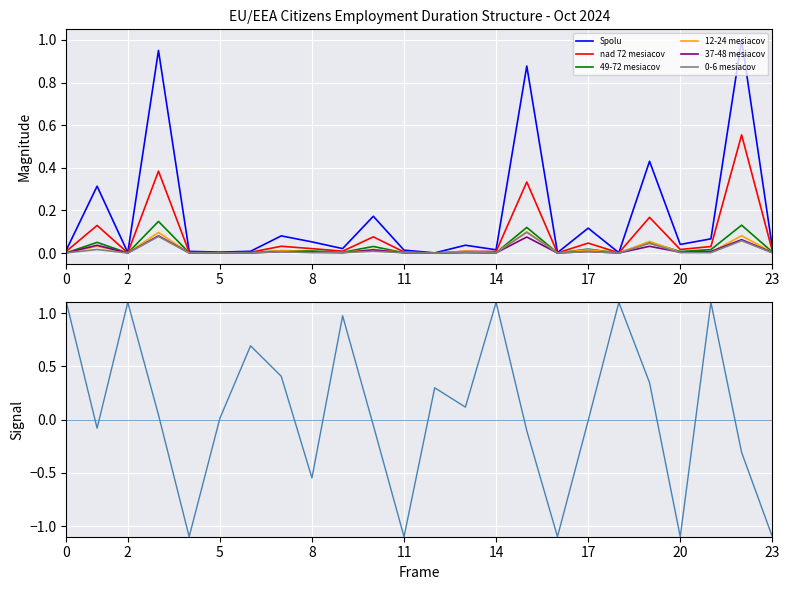

At how many categories does at least one series exceed 0?

24